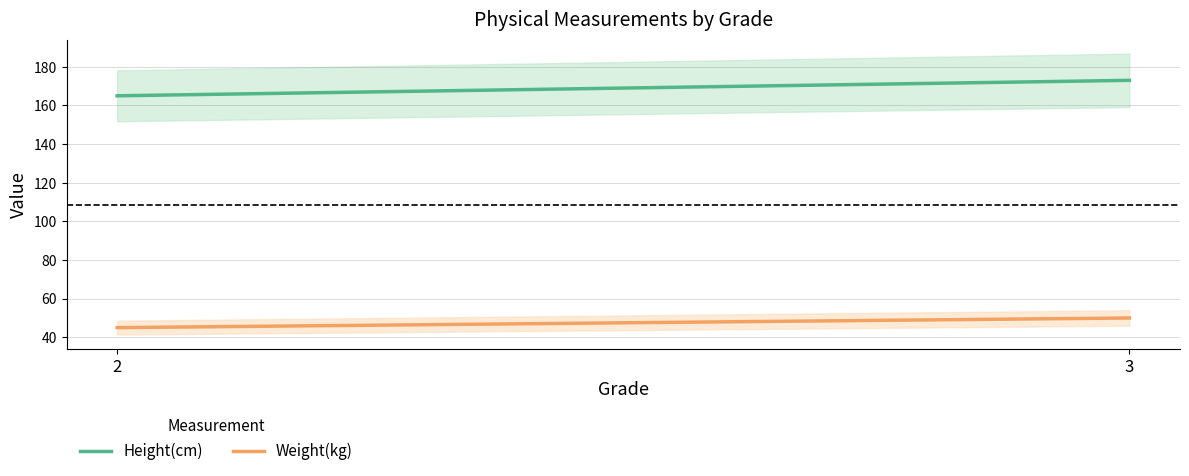

At which label does Weight(kg) reach its minimum?

2